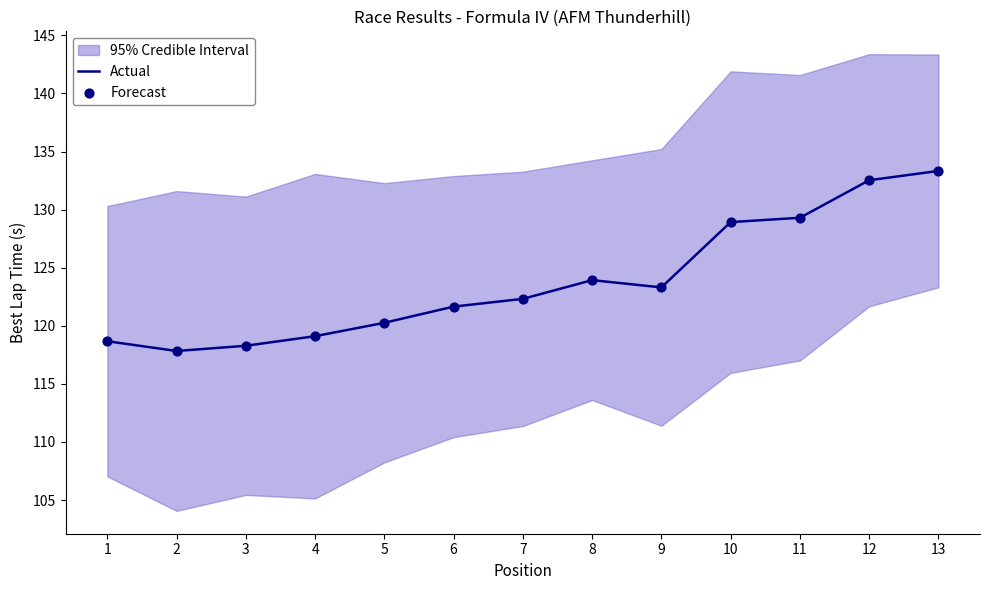

Is the value of Actual at 2 greater than the value of Forecast at 9?

No